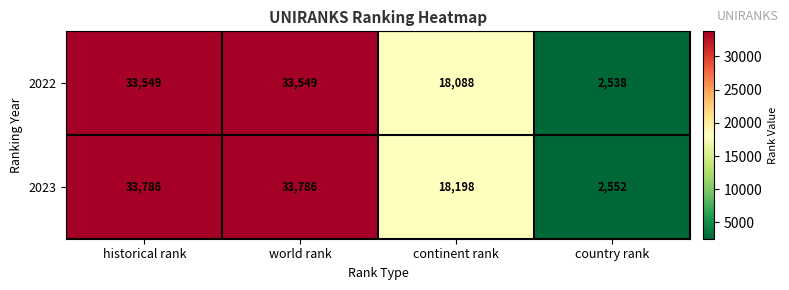

Is it true that 2022 equals 18088 at continent rank?

True